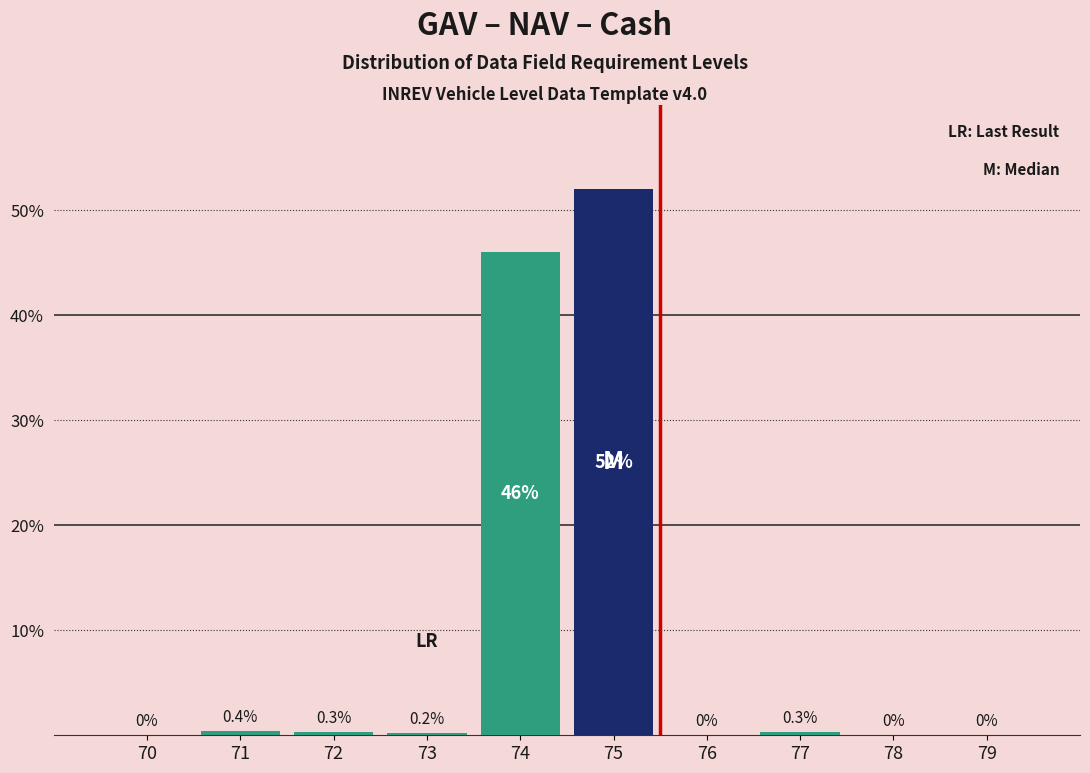

Reading left to right, list all the values displayed in this chart.

70=0.0	71=0.4	72=0.3	73=0.2	74=46.0	75=52.0	76=0.0	77=0.3	78=0.0	79=0.0